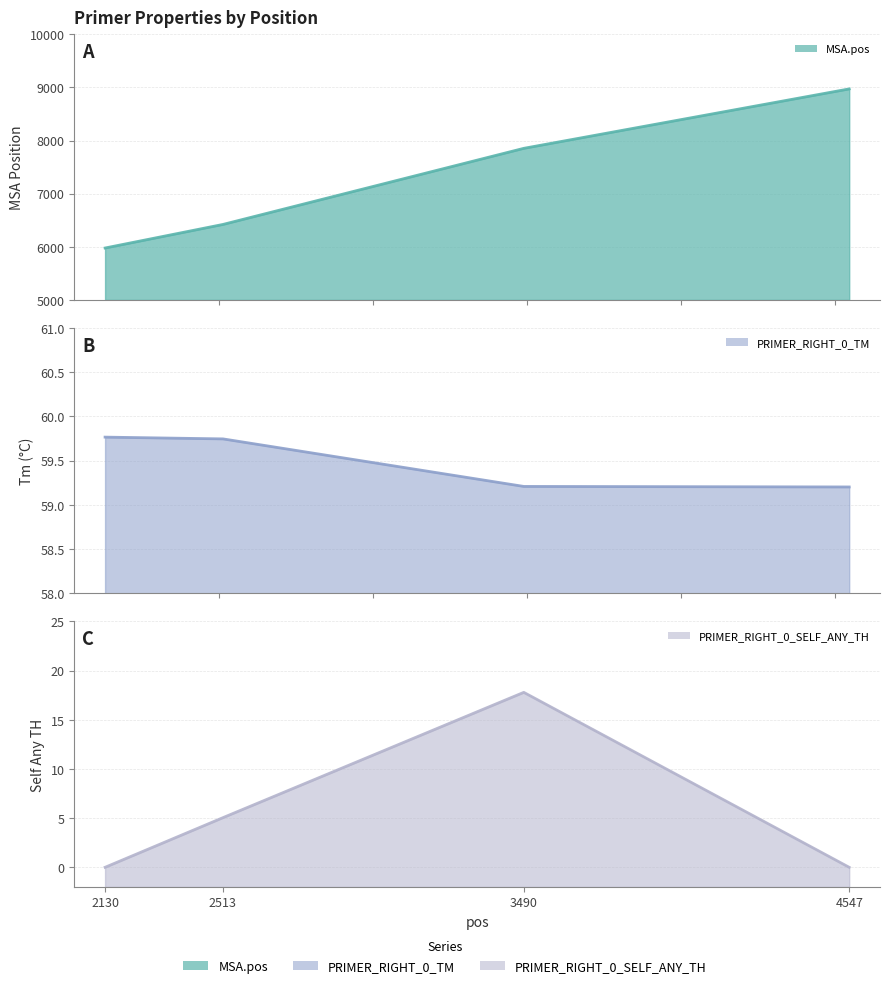

What is the sum of the PRIMER_RIGHT_0_TM values at 2130 and 2513?

119.5